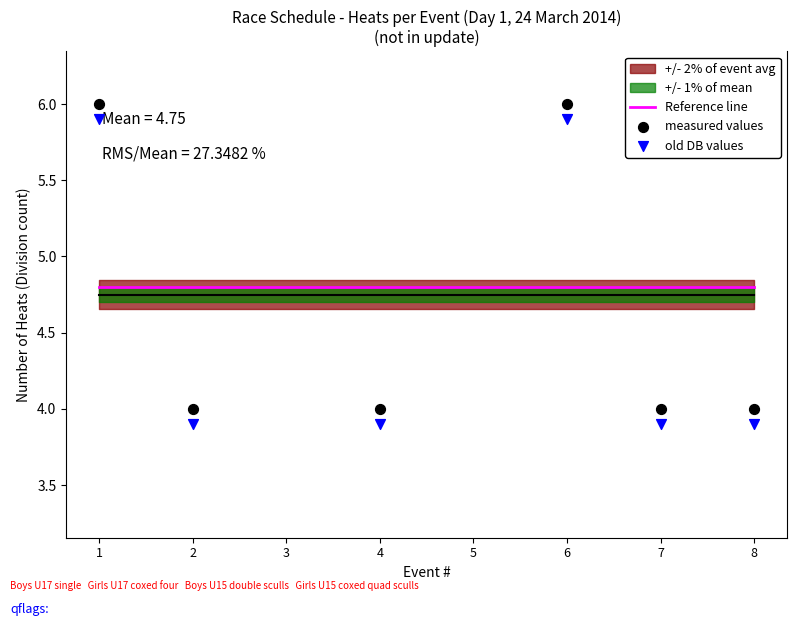

Which series reaches the minimum Y coordinate?

old DB values